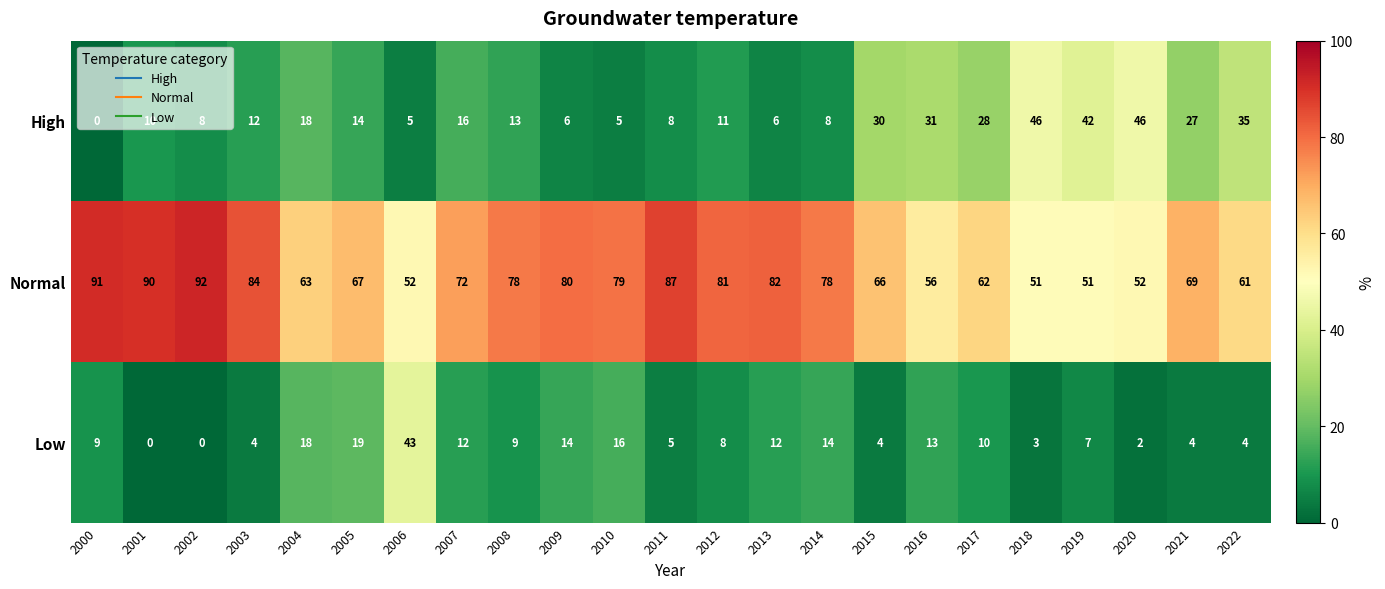

Read the Low value at 2004, to the nearest 5.

20